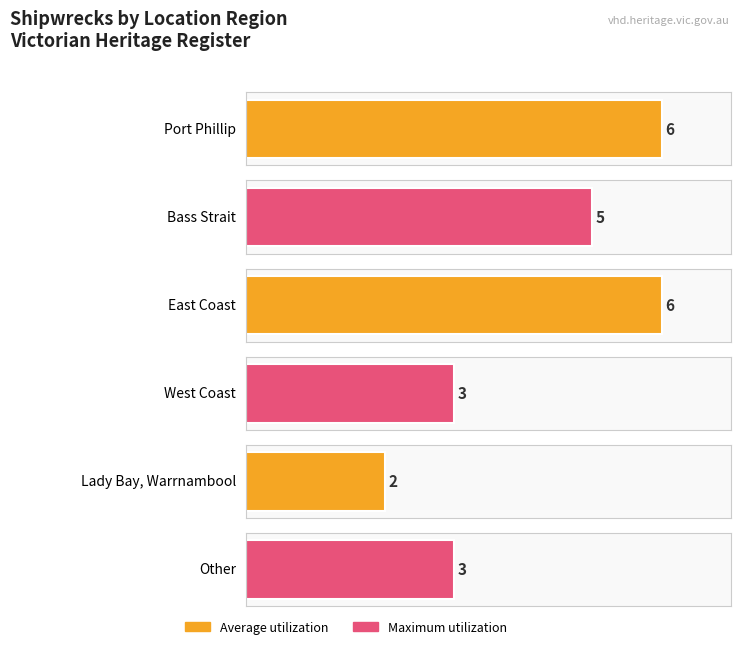

True or false: the data shows 4 at Lady Bay, Warrnambool.

False